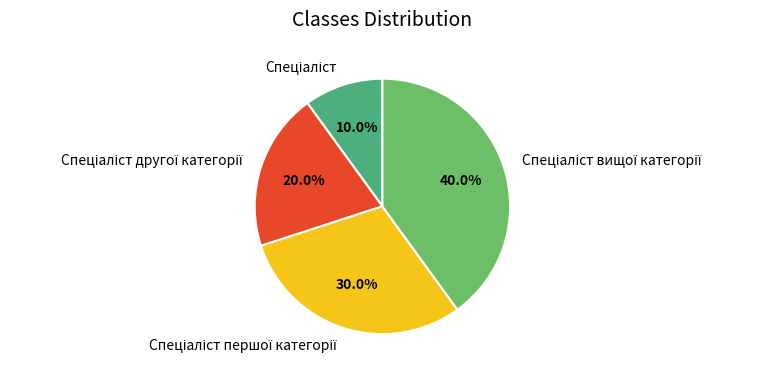

Does any single category account for the majority?

No